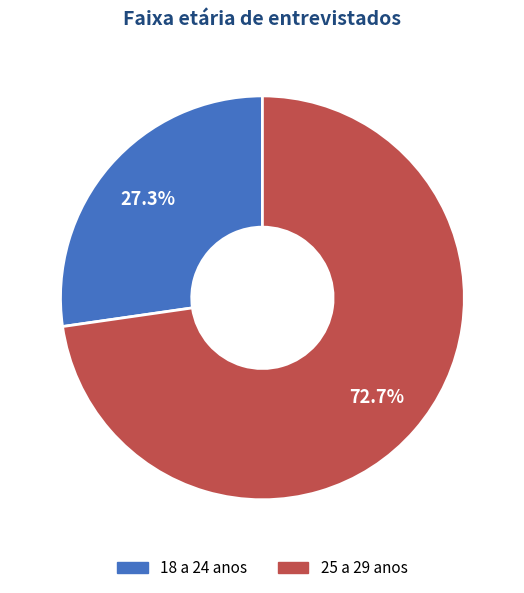

Rank the categories by value from lowest to highest.

18 a 24 anos, 25 a 29 anos